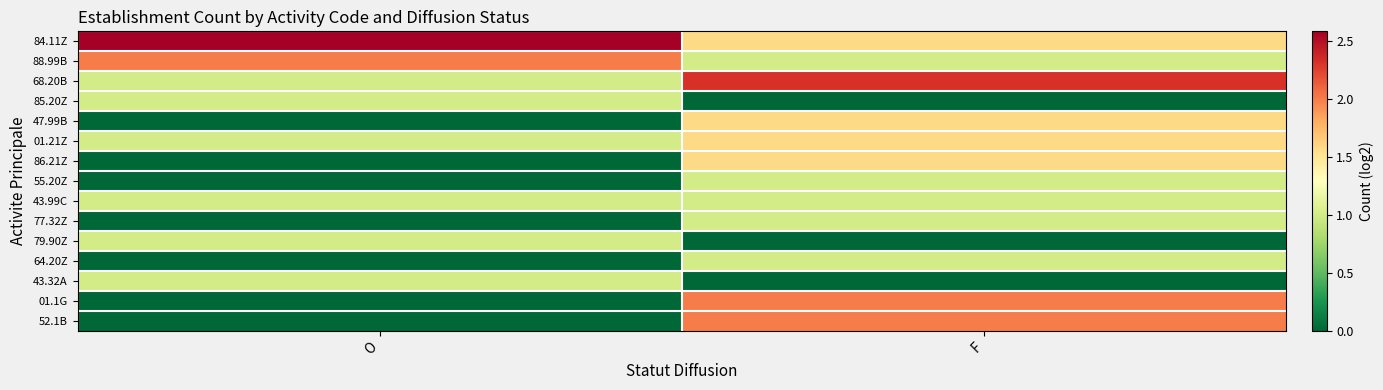

Reading left to right, list all the values displayed in this chart.

84.11Z: O=2.6	F=1.6
88.99B: O=2.0	F=1.0
68.20B: O=1.0	F=2.3
85.20Z: O=1.0	F=0.0
47.99B: O=0.0	F=1.6
01.21Z: O=1.0	F=1.6
86.21Z: O=0.0	F=1.6
55.20Z: O=0.0	F=1.0
43.99C: O=1.0	F=1.0
77.32Z: O=0.0	F=1.0
79.90Z: O=1.0	F=0.0
64.20Z: O=0.0	F=1.0
43.32A: O=1.0	F=0.0
01.1G: O=0.0	F=2.0
52.1B: O=0.0	F=2.0